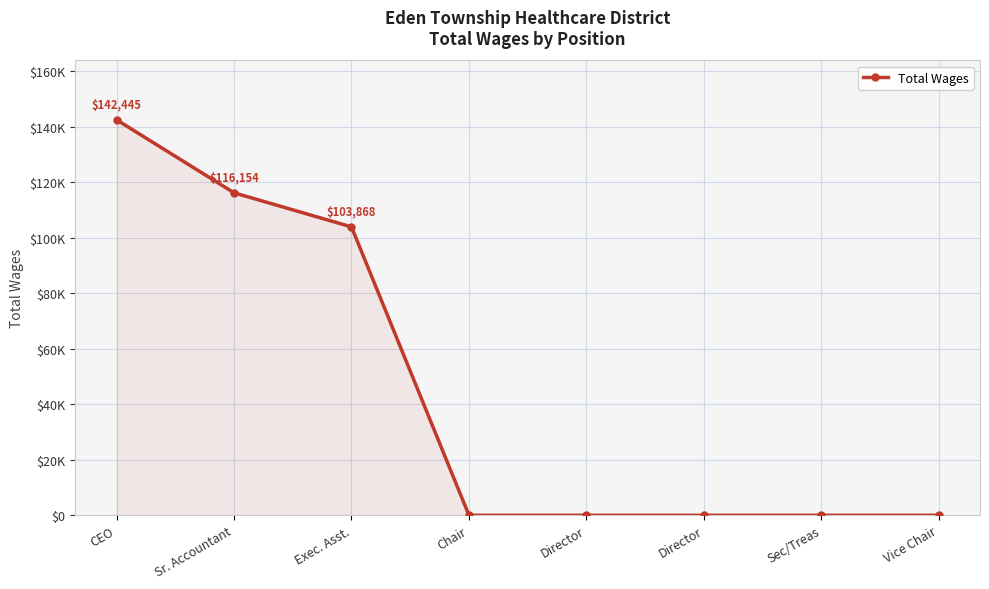

The value at Sr. Accountant is 196100. True or false?

False